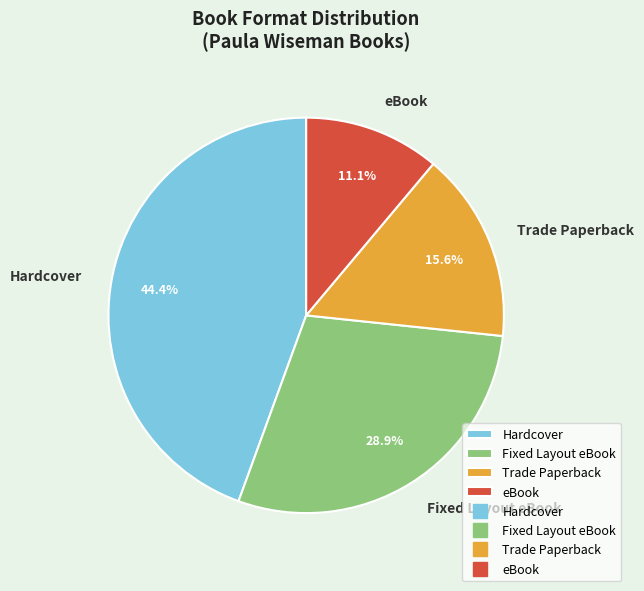

To the nearest percent, what is the average slice percentage?

25%